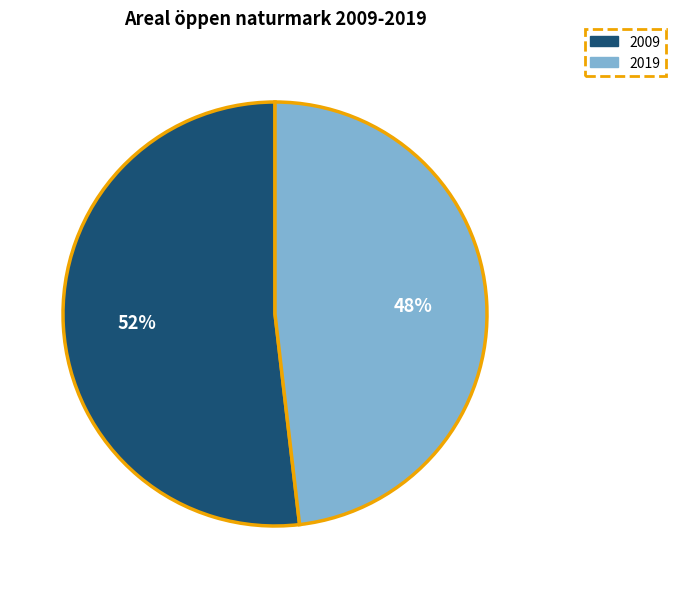

Which category accounts for the majority?

2009